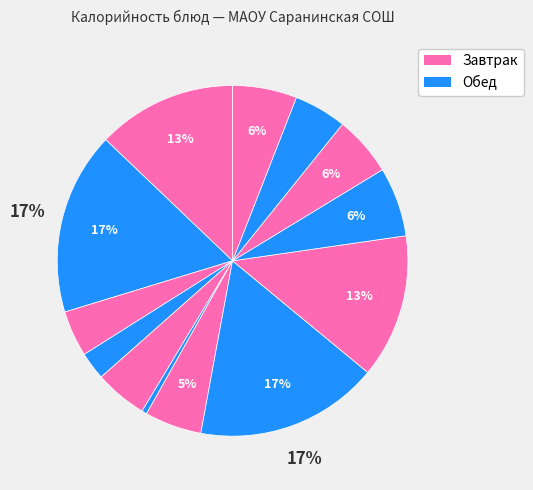

How many segments does this pie chart have?

13